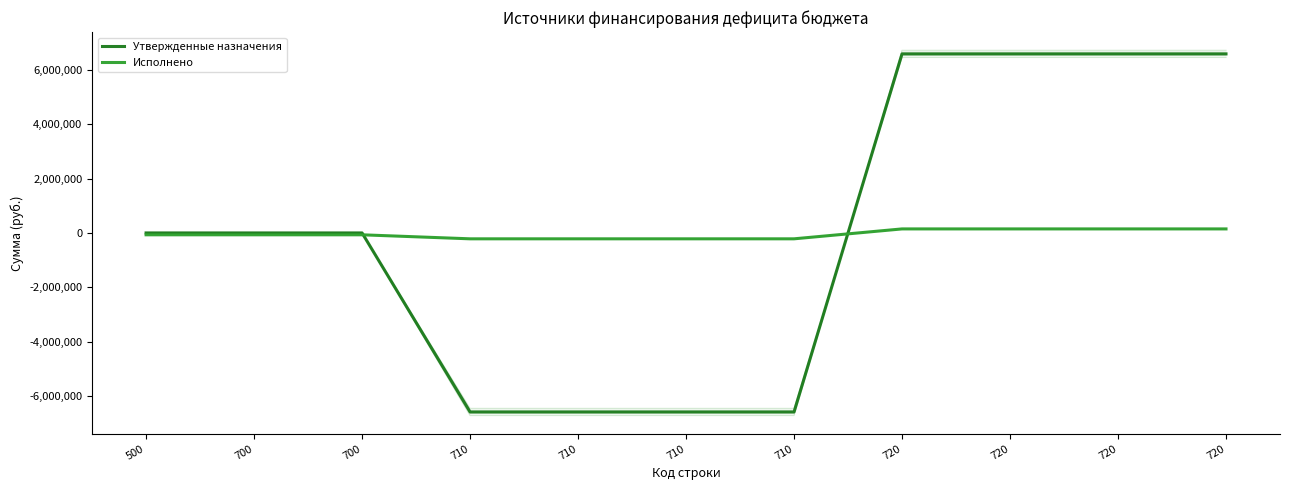

The Исполнено series shows -109868.1 at 500. True or false?

False